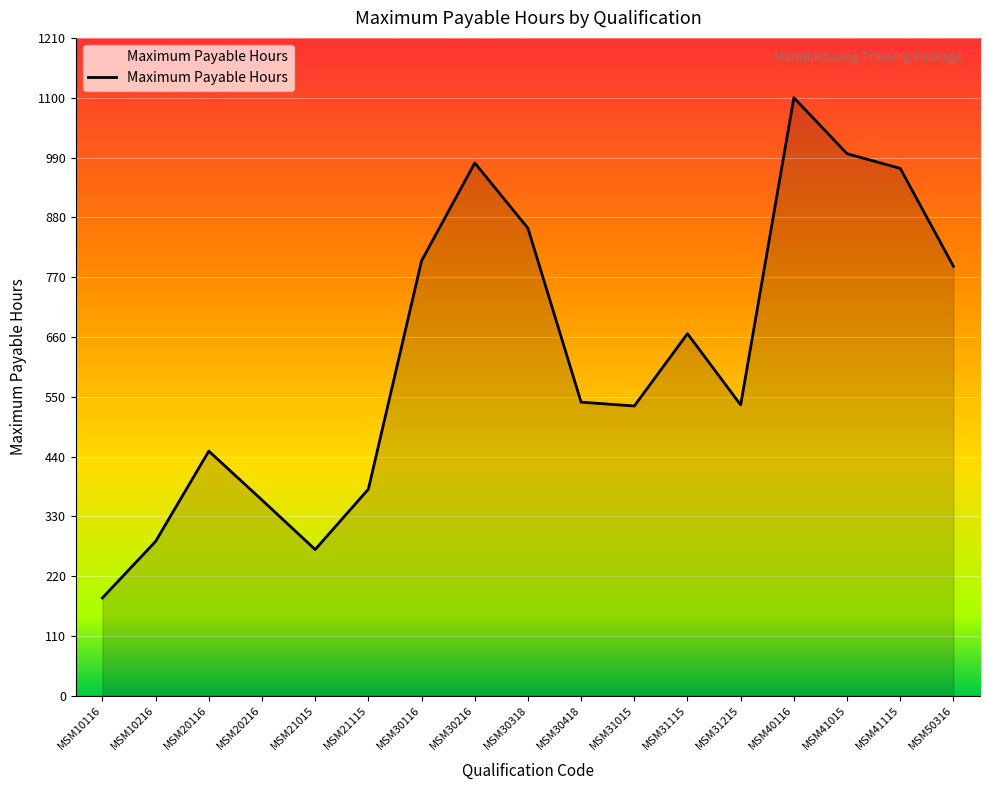

Is it true that the value at MSM31115 is 666?

True